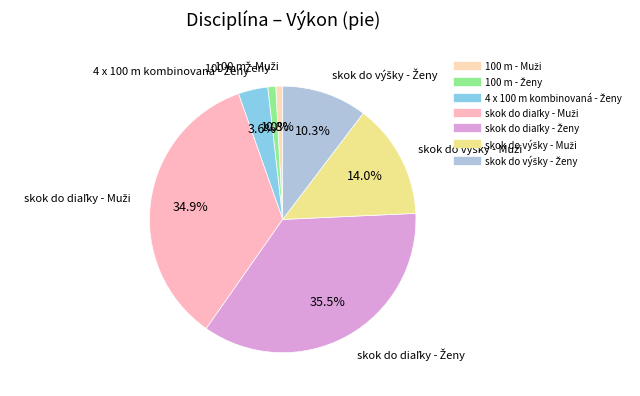

Is there any slice that represents more than half of the pie?

No